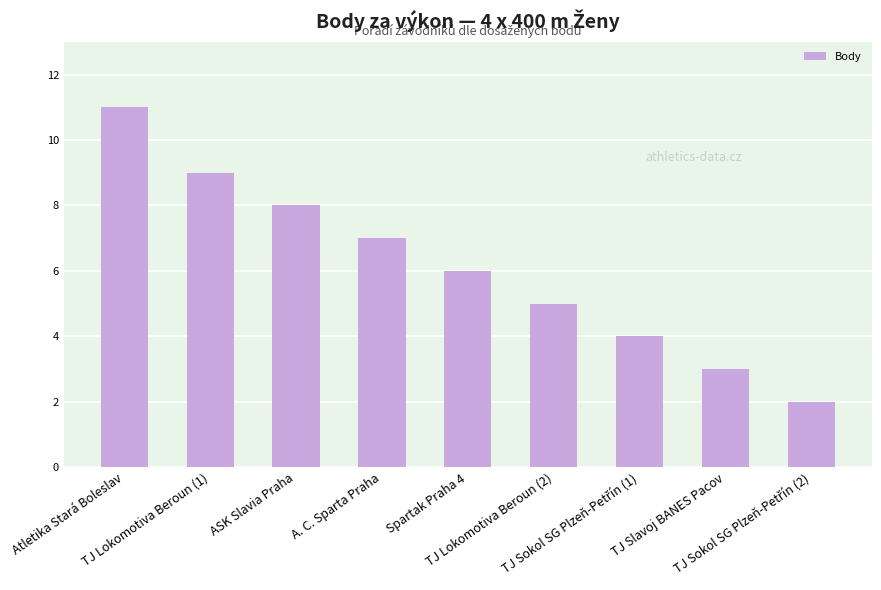

At which label does the data first exceed 6?

Atletika Stará Boleslav